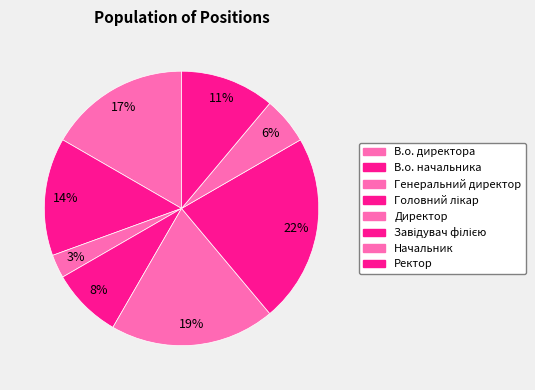

To the nearest percent, what is the average slice percentage?

12%